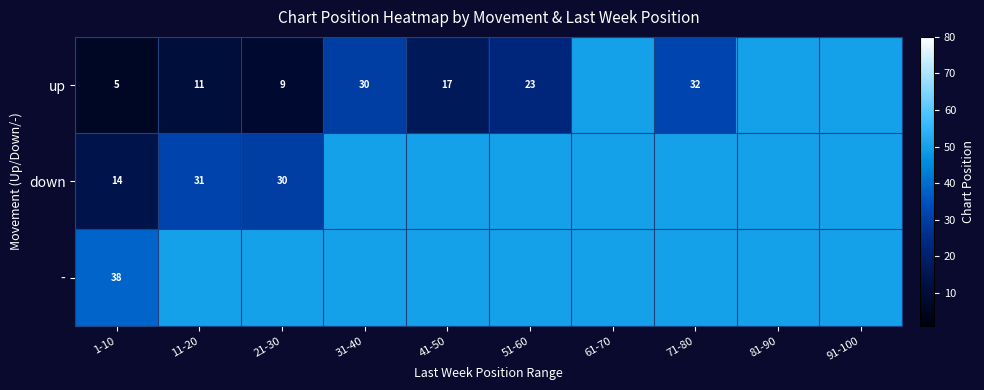

What is the difference between the up values at 31-40 and 51-60?

7